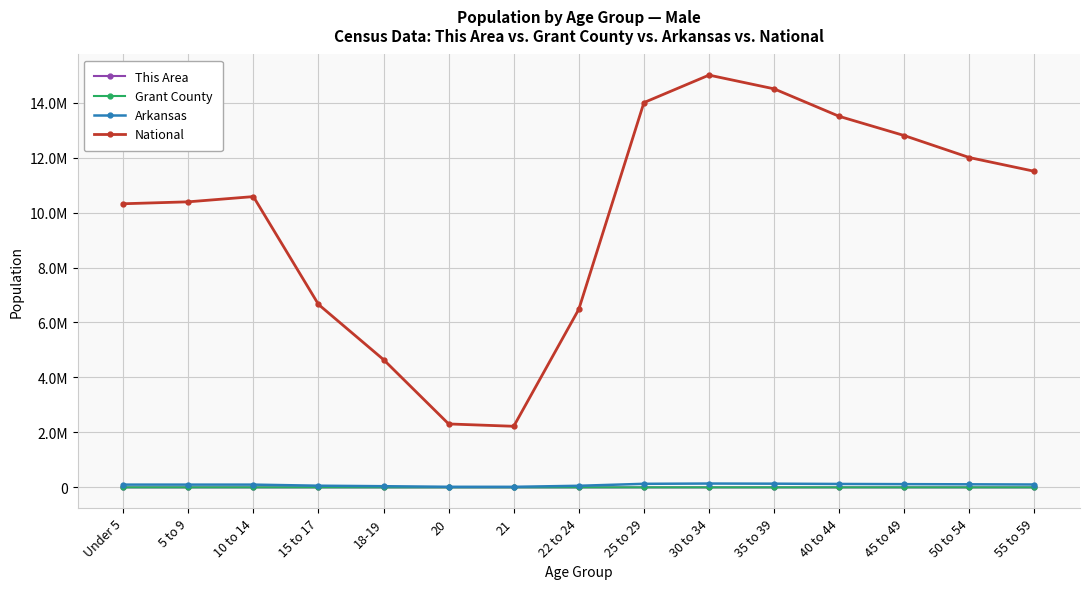

List the labels in order of Grant County value, largest first.

30 to 34, 35 to 39, 25 to 29, 40 to 44, 45 to 49, 10 to 14, 5 to 9, 50 to 54, Under 5, 55 to 59, 15 to 17, 22 to 24, 18-19, 21, 20